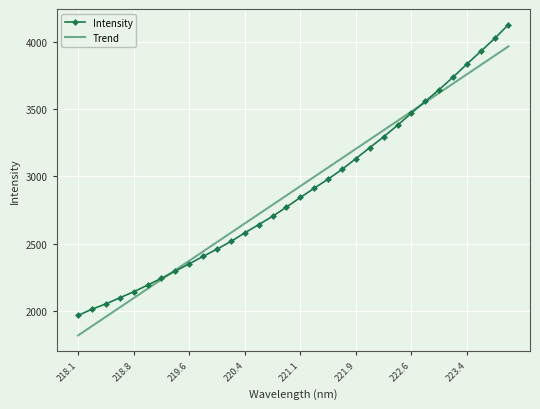

True or false: Intensity and Trend cross at least once.

True